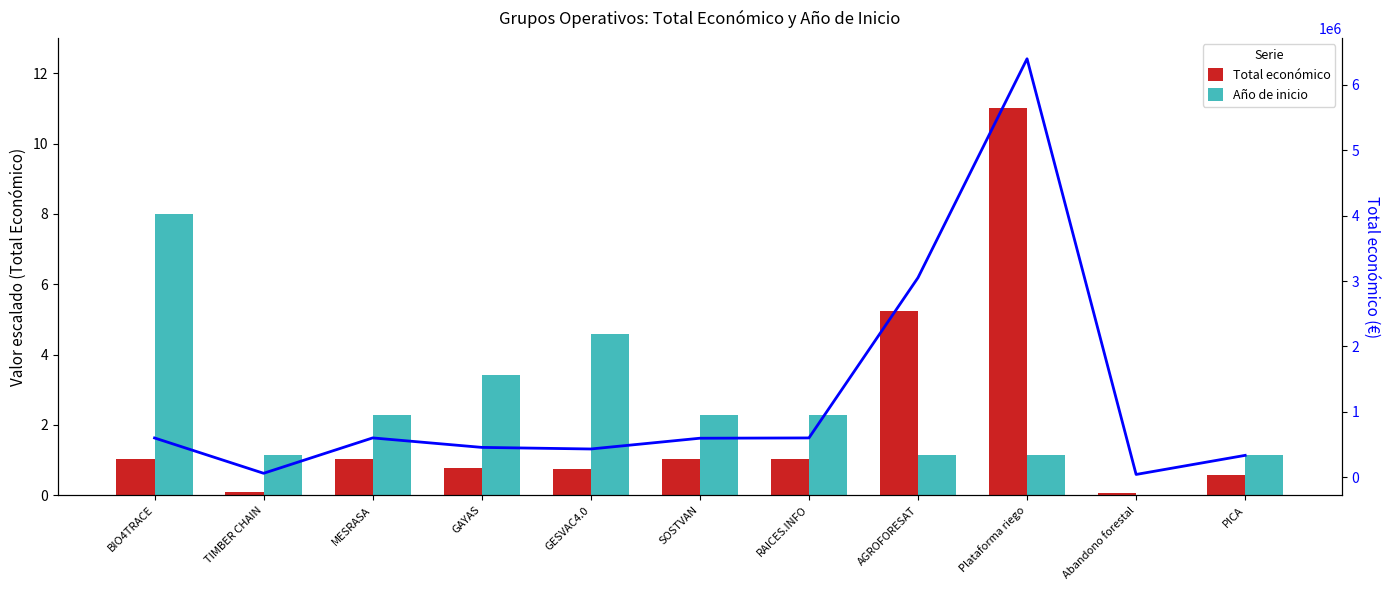

Which category has the lowest value in the Total económico (€) series?

Abandono forestal